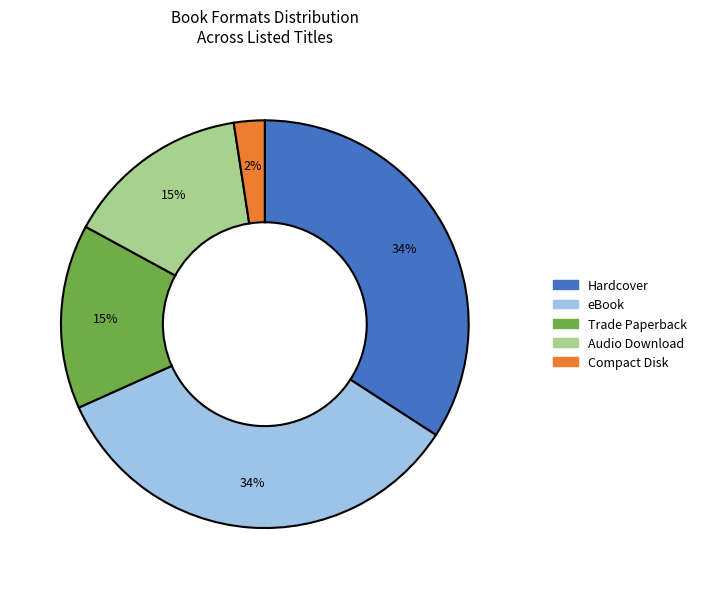

To the nearest percent, what is the average slice percentage?

20%